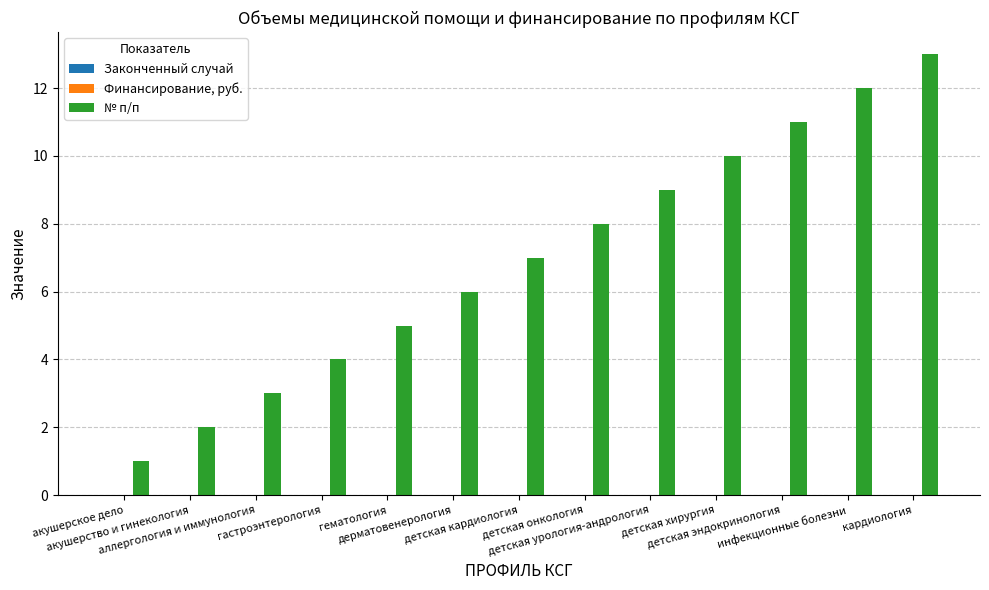

What is the difference between the maximum and second lowest values?

11